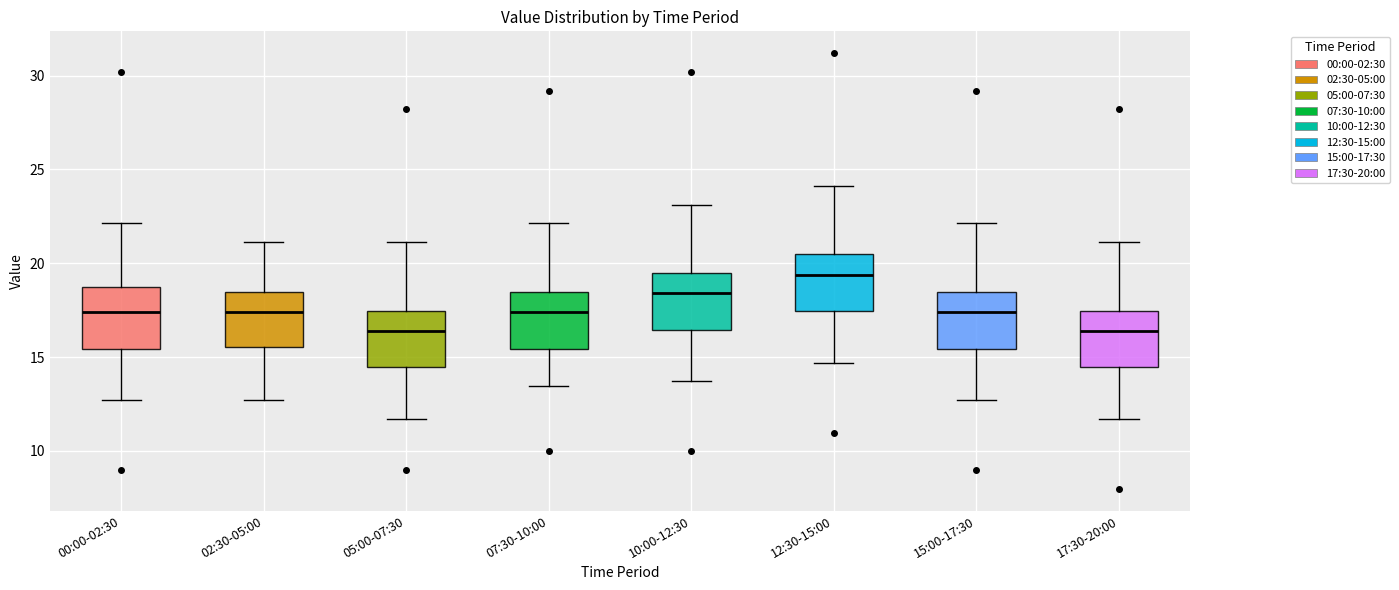

Reading left to right, transcribe this box plot: for each box, give where its median line is, the range the box spans, and where its two whiskers end, as read against the y-axis. The values are not printed on the chart, so give them approximately, as read against the axis.

00:00-02:30: median 17.5, box 15.5 to 19.0, whiskers 12.5 to 22.0
02:30-05:00: median 17.5, box 15.5 to 18.5, whiskers 12.5 to 21.0
05:00-07:30: median 16.5, box 14.5 to 17.5, whiskers 11.5 to 21.0
07:30-10:00: median 17.5, box 15.5 to 18.5, whiskers 13.5 to 22.0
10:00-12:30: median 18.5, box 16.5 to 19.5, whiskers 13.5 to 23.0
12:30-15:00: median 19.5, box 17.5 to 20.5, whiskers 14.5 to 24.0
15:00-17:30: median 17.5, box 15.5 to 18.5, whiskers 12.5 to 22.0
17:30-20:00: median 16.5, box 14.5 to 17.5, whiskers 11.5 to 21.0